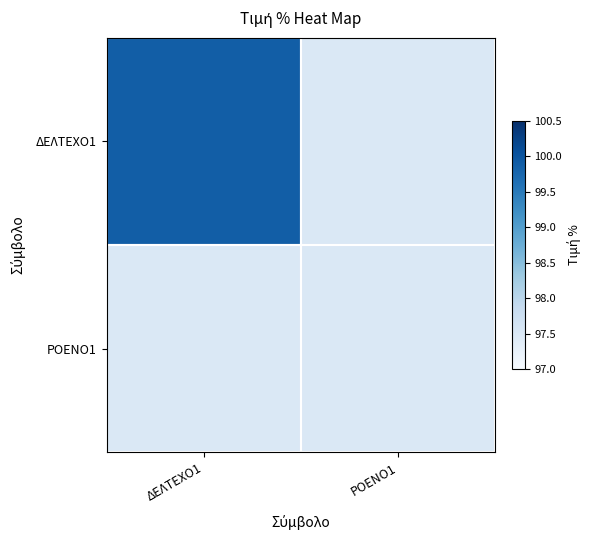

Which series has the largest total across all categories?

ΔΕΛΤΕΧΟ1